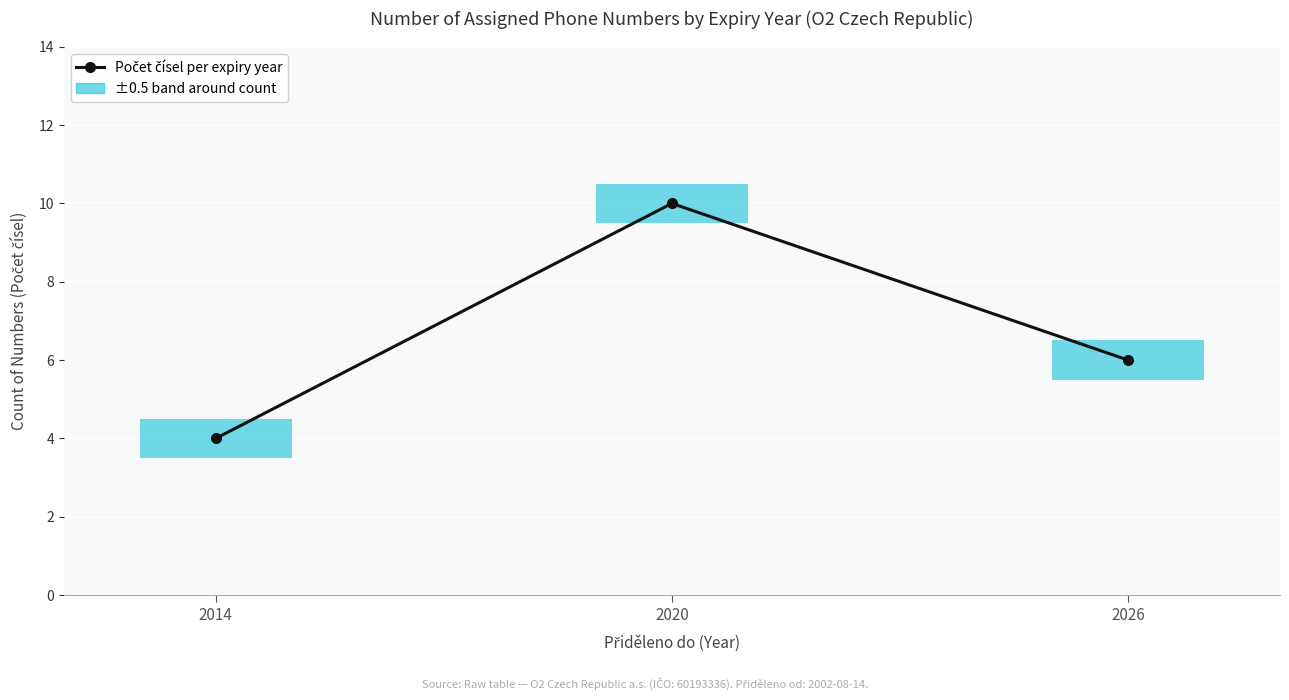

What is the change in value from 2014 to 2020?

+6